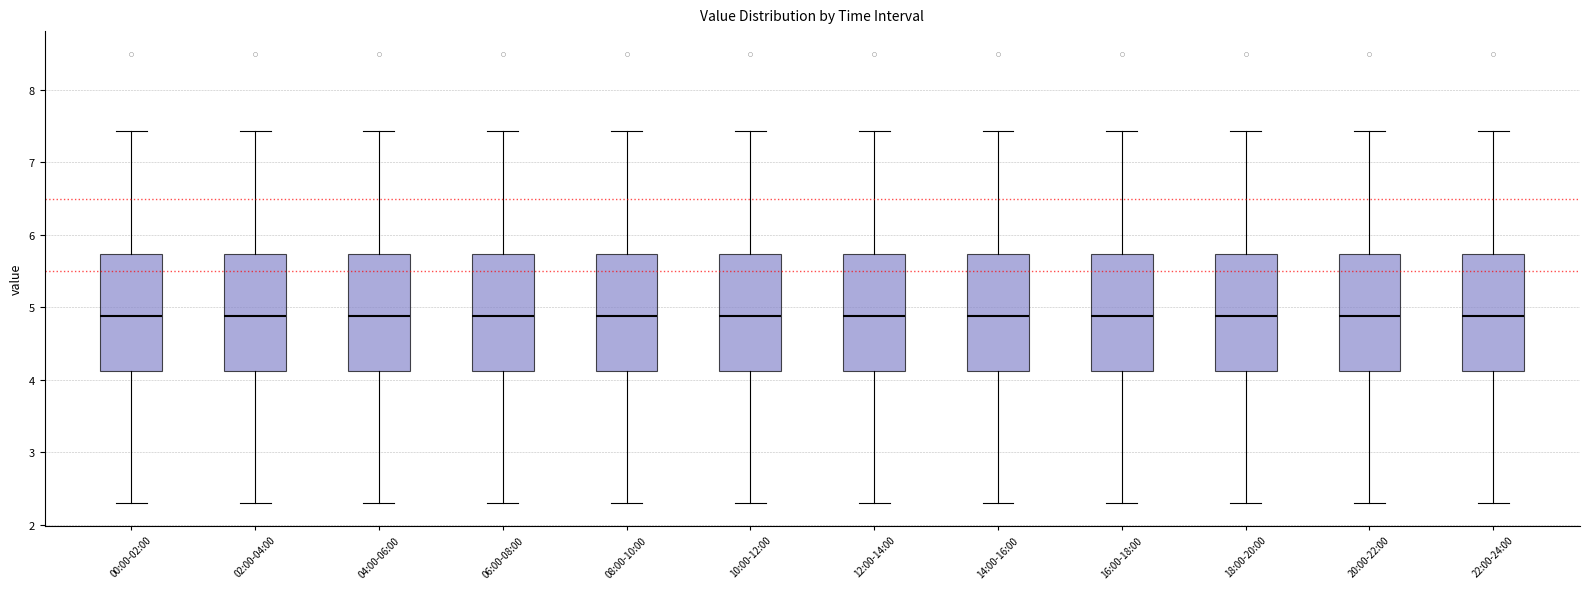

Reading left to right, transcribe this box plot: for each box, give where its median line is, the range the box spans, and where its two whiskers end, as read against the y-axis. The values are not printed on the chart, so give them approximately, as read against the axis.

00:00-02:00: median 4.9, box 4.1 to 5.7, whiskers 2.3 to 7.4
02:00-04:00: median 4.9, box 4.1 to 5.7, whiskers 2.3 to 7.4
04:00-06:00: median 4.9, box 4.1 to 5.7, whiskers 2.3 to 7.4
06:00-08:00: median 4.9, box 4.1 to 5.7, whiskers 2.3 to 7.4
08:00-10:00: median 4.9, box 4.1 to 5.7, whiskers 2.3 to 7.4
10:00-12:00: median 4.9, box 4.1 to 5.7, whiskers 2.3 to 7.4
12:00-14:00: median 4.9, box 4.1 to 5.7, whiskers 2.3 to 7.4
14:00-16:00: median 4.9, box 4.1 to 5.7, whiskers 2.3 to 7.4
16:00-18:00: median 4.9, box 4.1 to 5.7, whiskers 2.3 to 7.4
18:00-20:00: median 4.9, box 4.1 to 5.7, whiskers 2.3 to 7.4
20:00-22:00: median 4.9, box 4.1 to 5.7, whiskers 2.3 to 7.4
22:00-24:00: median 4.9, box 4.1 to 5.7, whiskers 2.3 to 7.4